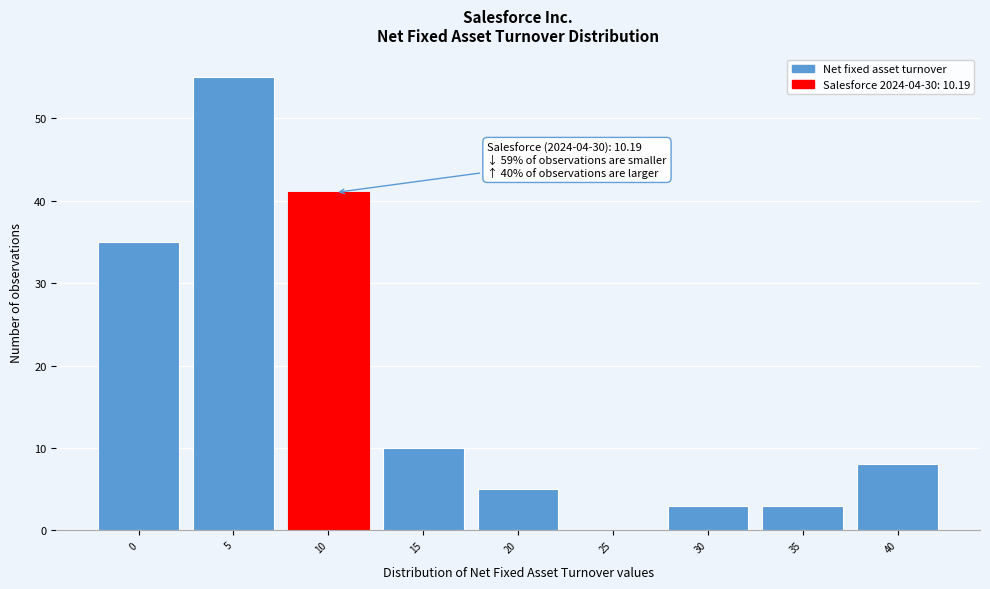

Reading right to left, extract all data points from this chart.

40=8	35=3	30=3	25=0	20=5	15=10	10=41	5=55	0=35